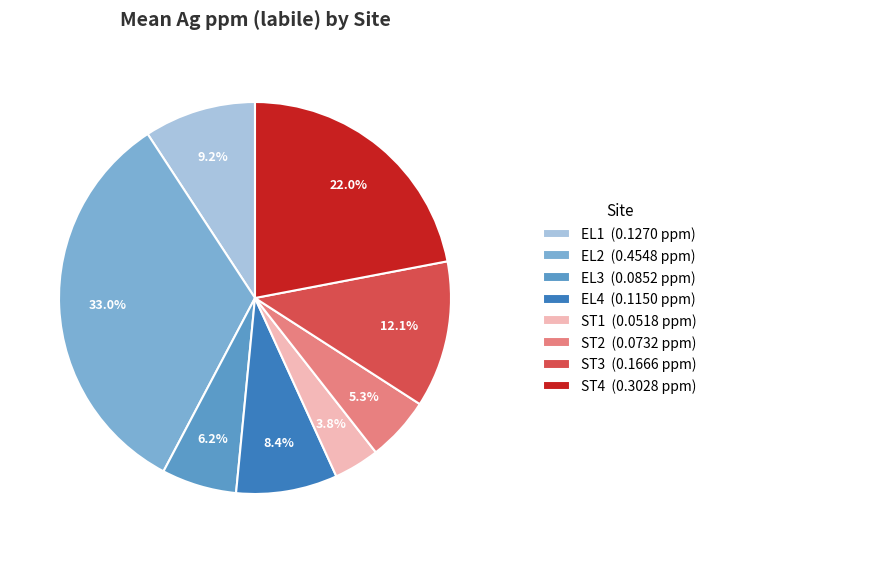

How many slices are in this pie chart?

8